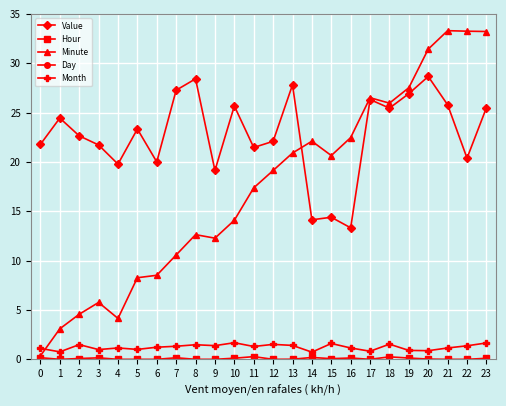

Which has a higher value, 4 or 1?

1